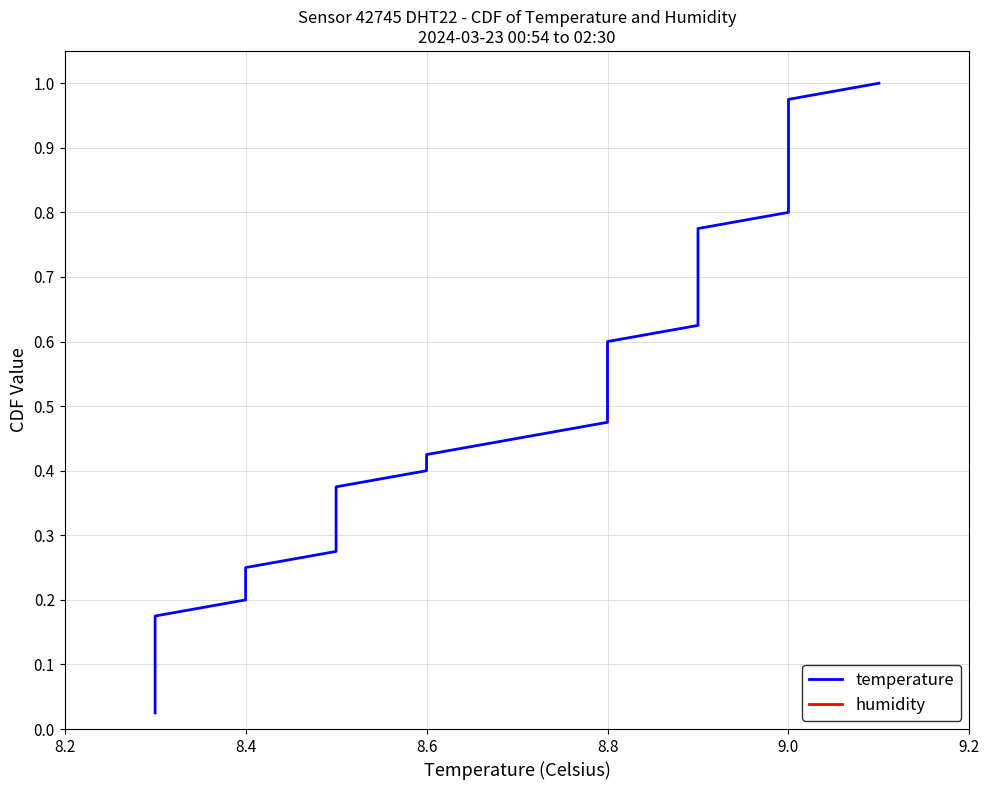

Is it true that temperature equals 1.2 at 29?

False